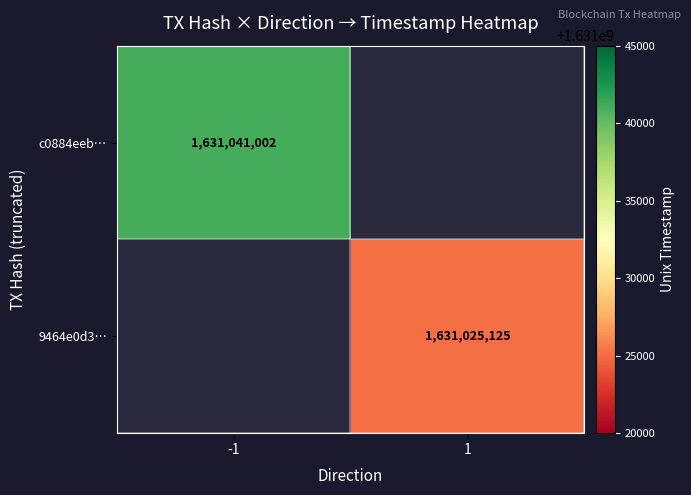

How many categories are shown in the chart?

2